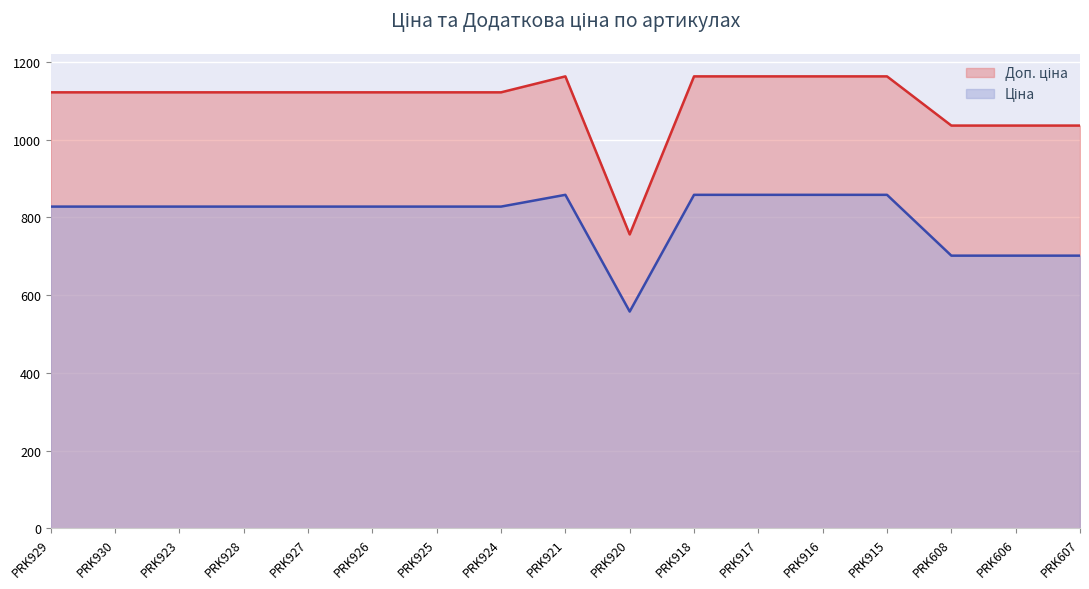

Which label corresponds to the smallest value in the chart?

PRK920